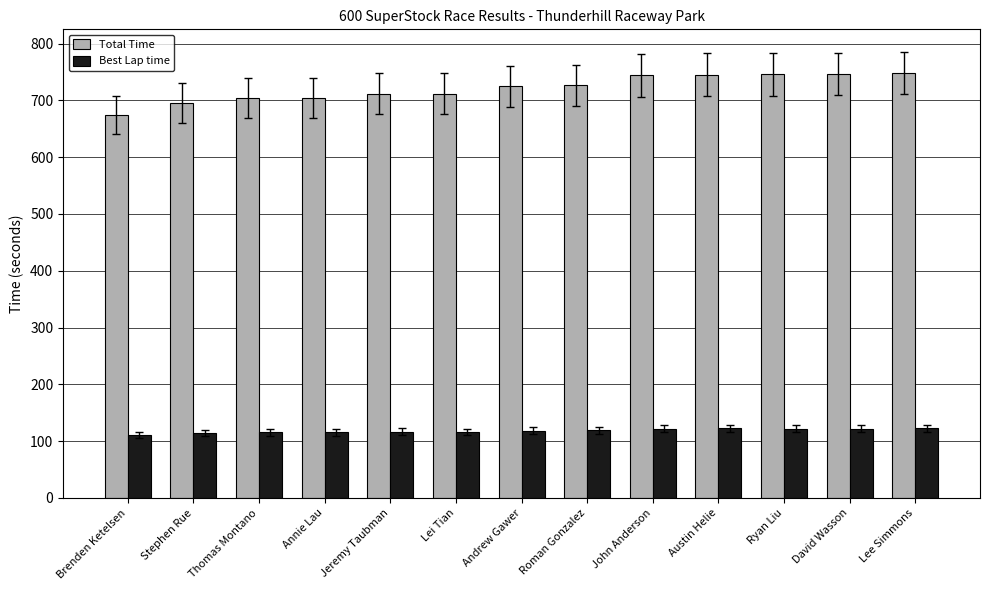

What position from the right is John Anderson?

5